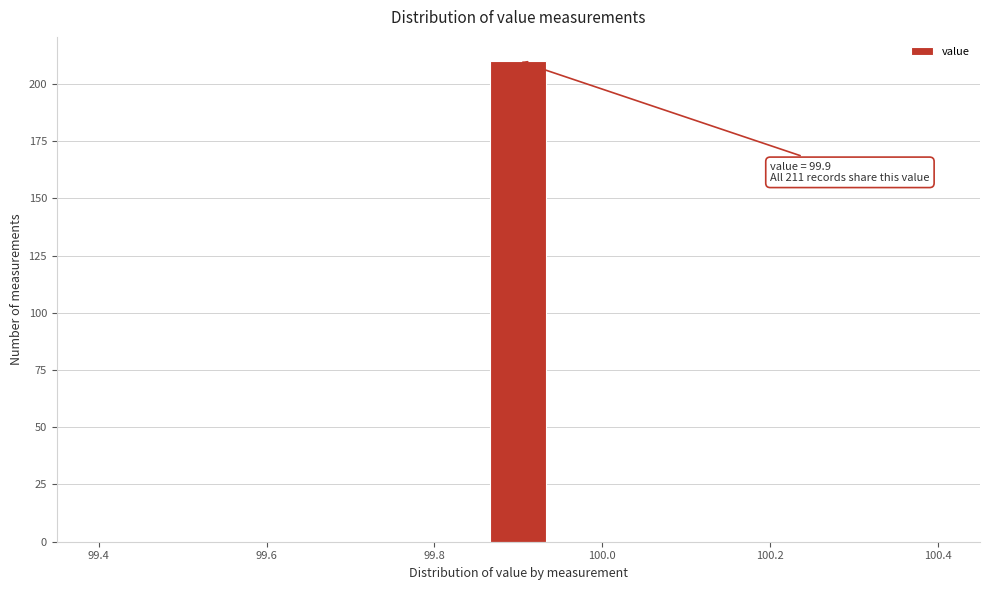

Around what value on the x-axis is the tallest bar? Give the approximate position of its centre, as read against the axis.

99.90